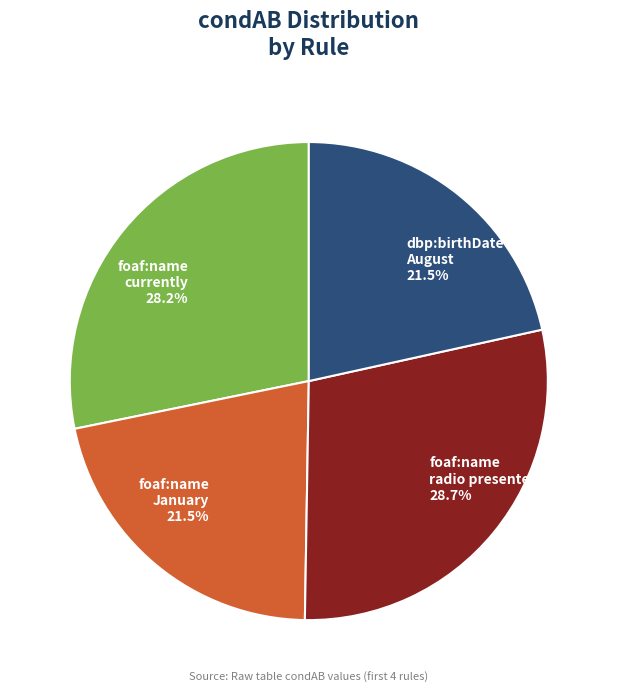

What is the ratio of the value at dbp:birthDate August 21.5% to the value at foaf:name January 21.5%?

1.0